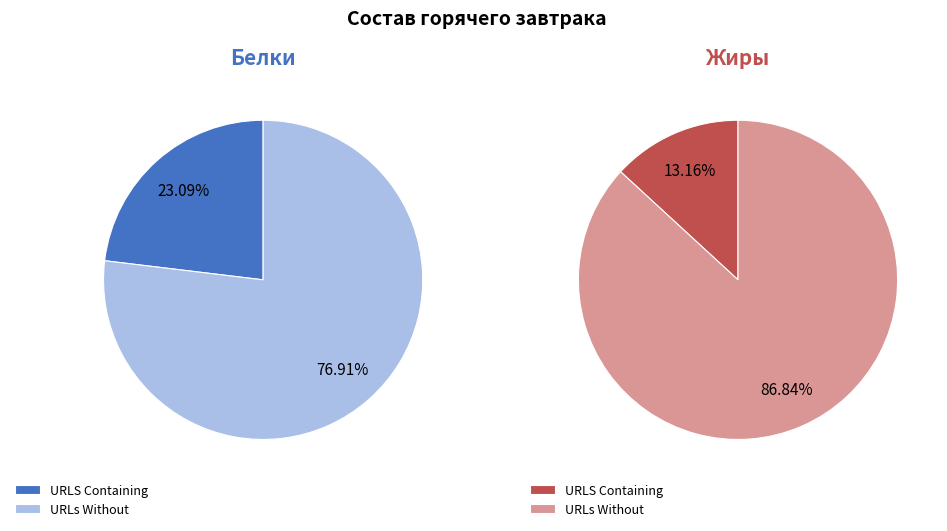

Which slice is the smallest?

Жиры